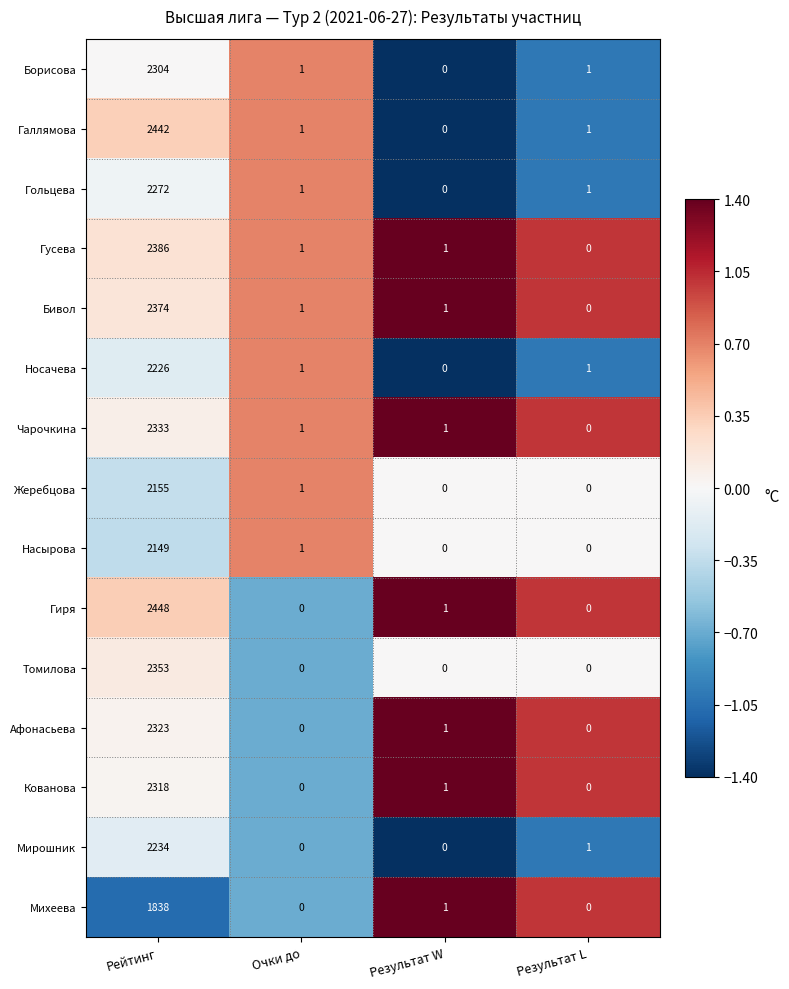

At how many categories does at least one series exceed 0?

4